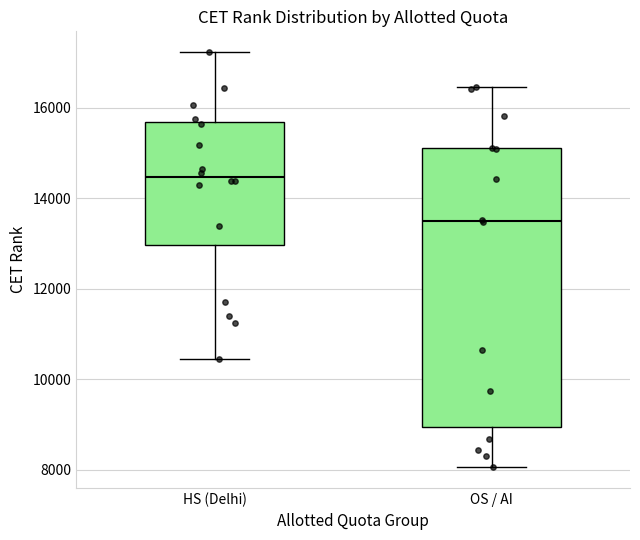

Which box is the tallest, from its lower edge to its upper edge?

OS / AI